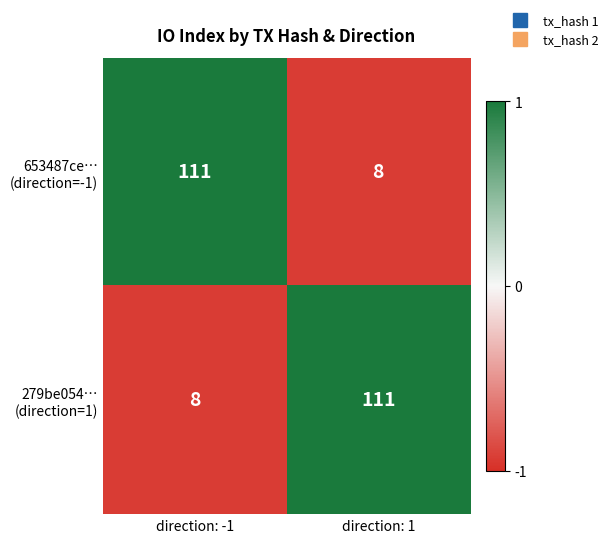

What is the total value across all series at direction: -1?

119